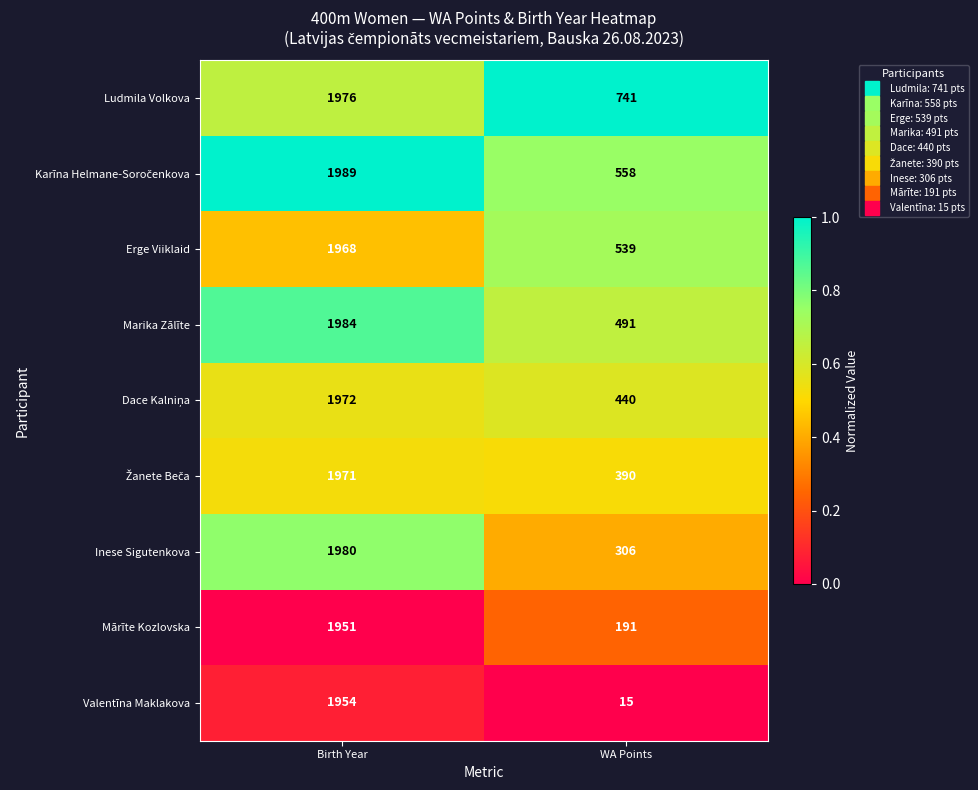

Which series has the largest range (max minus min)?

Valentīna Maklakova